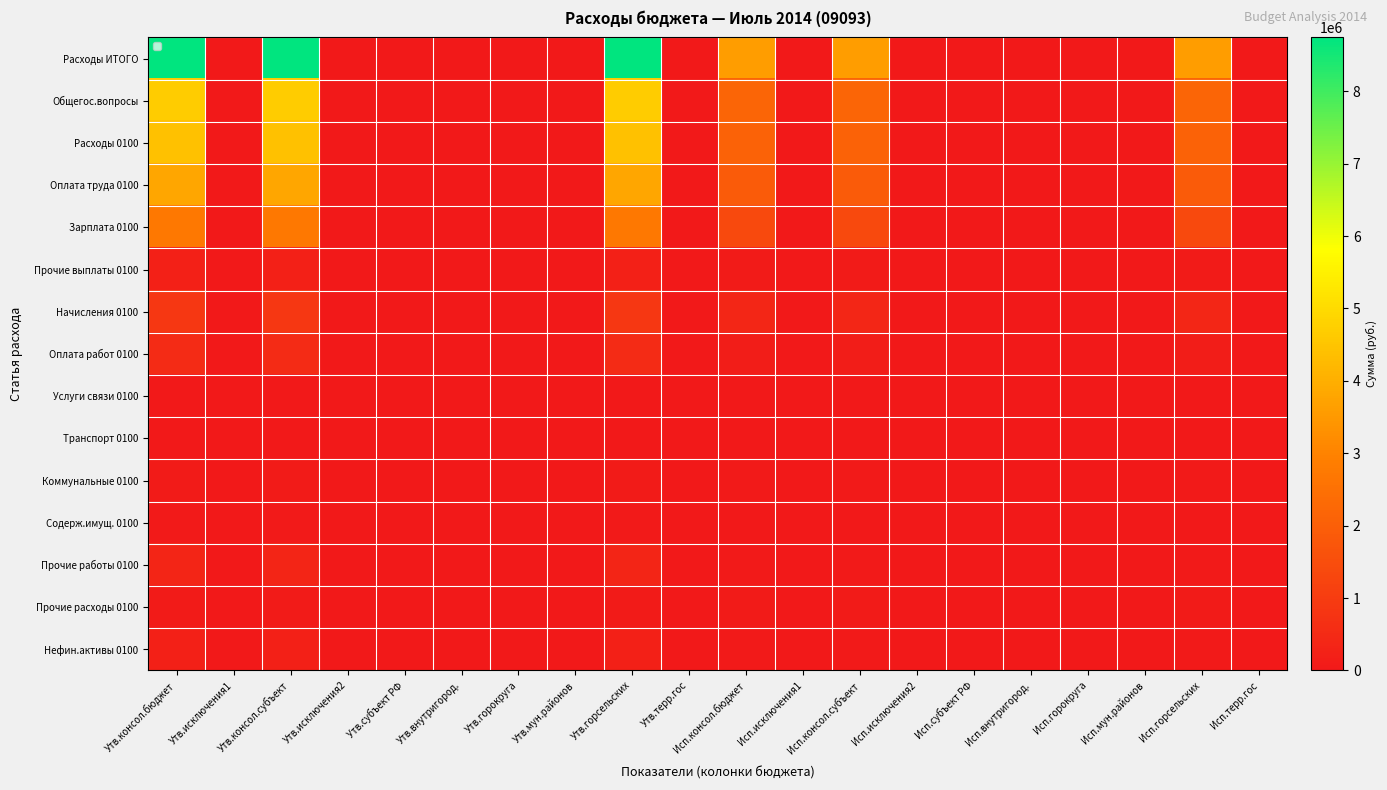

Count the number of categories in the chart.

20